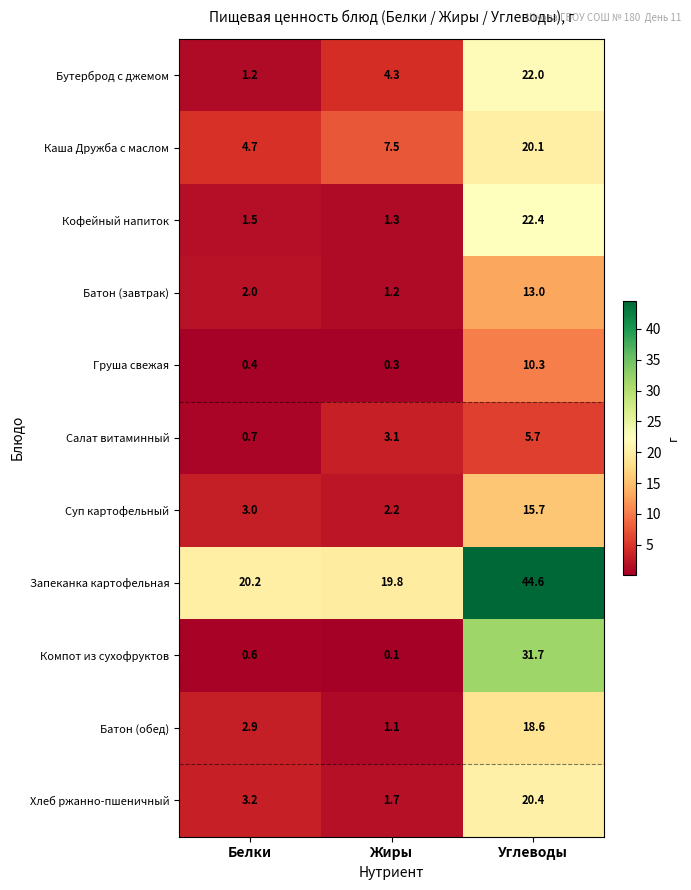

What is the minimum value shown in the chart?

0.1